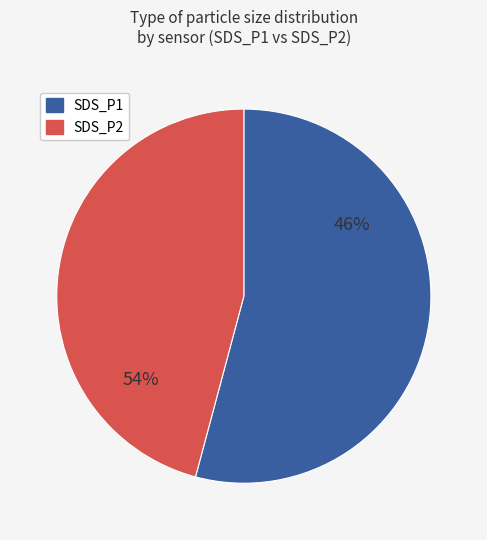

Is 22 the majority of the pie?

No